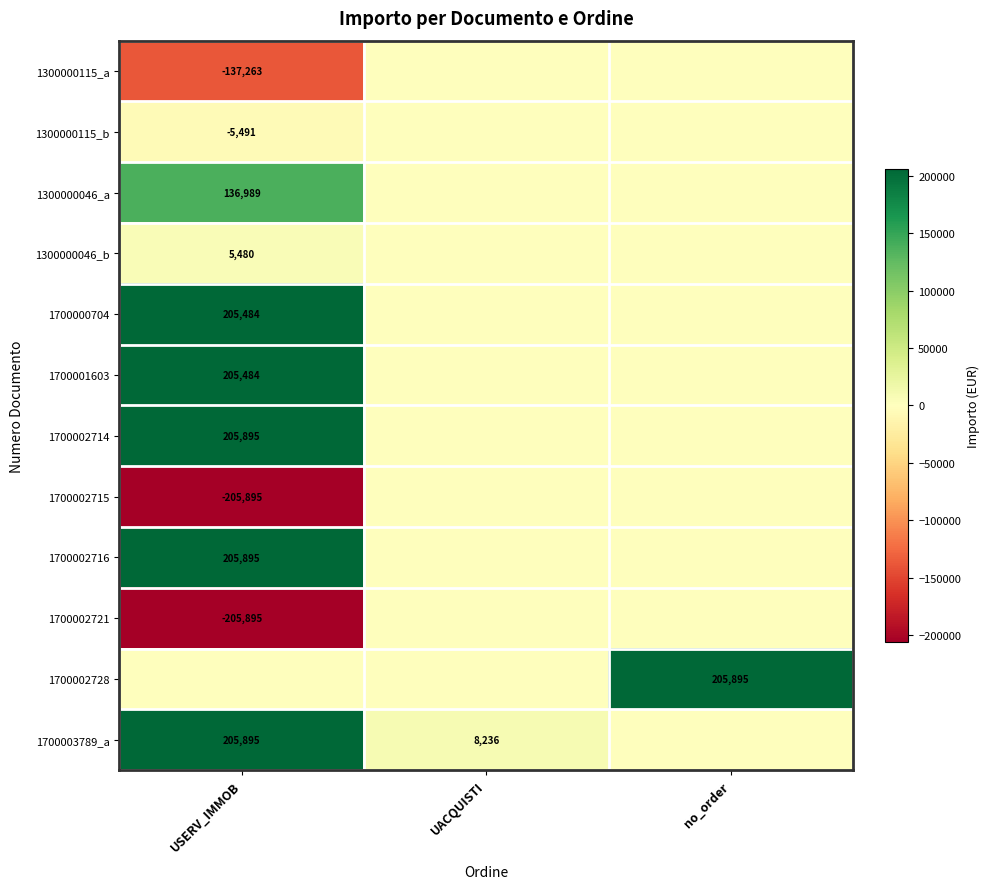

The 1700002728 series shows 92769 at no_order. True or false?

False